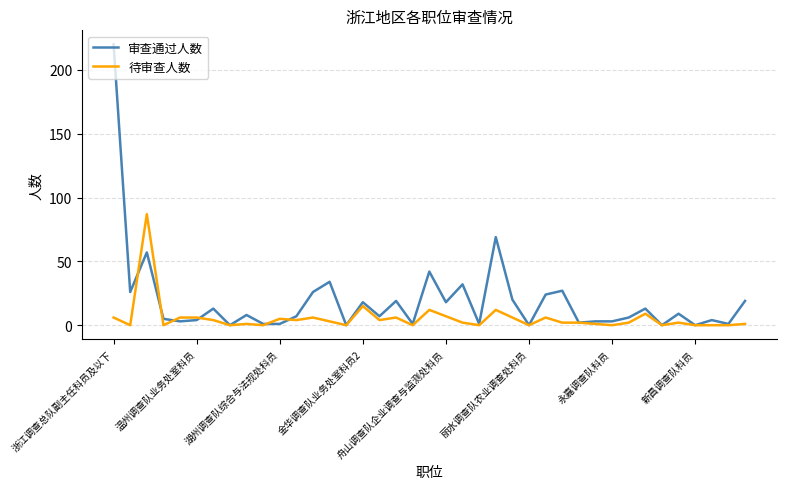

What are all the series names shown in the legend?

审查通过人数, 待审查人数